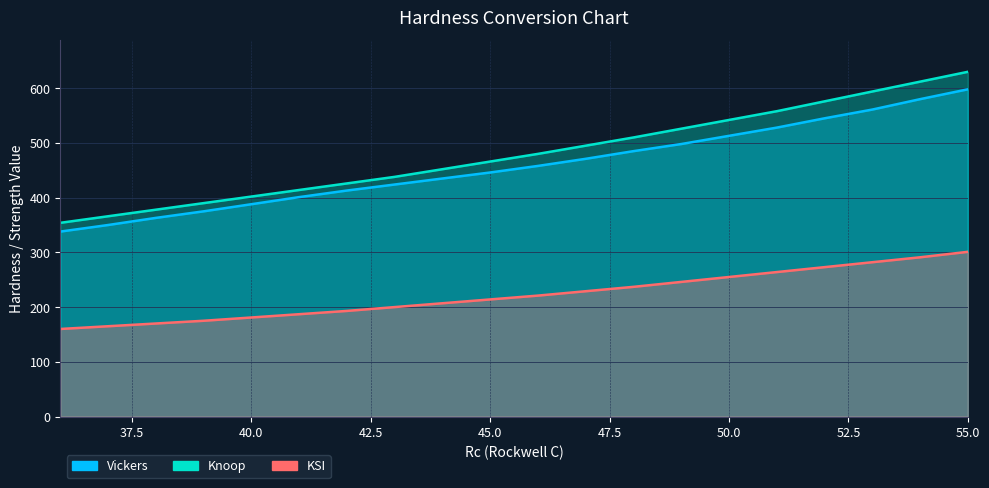

True or false: Vickers and Knoop intersect in this chart.

False